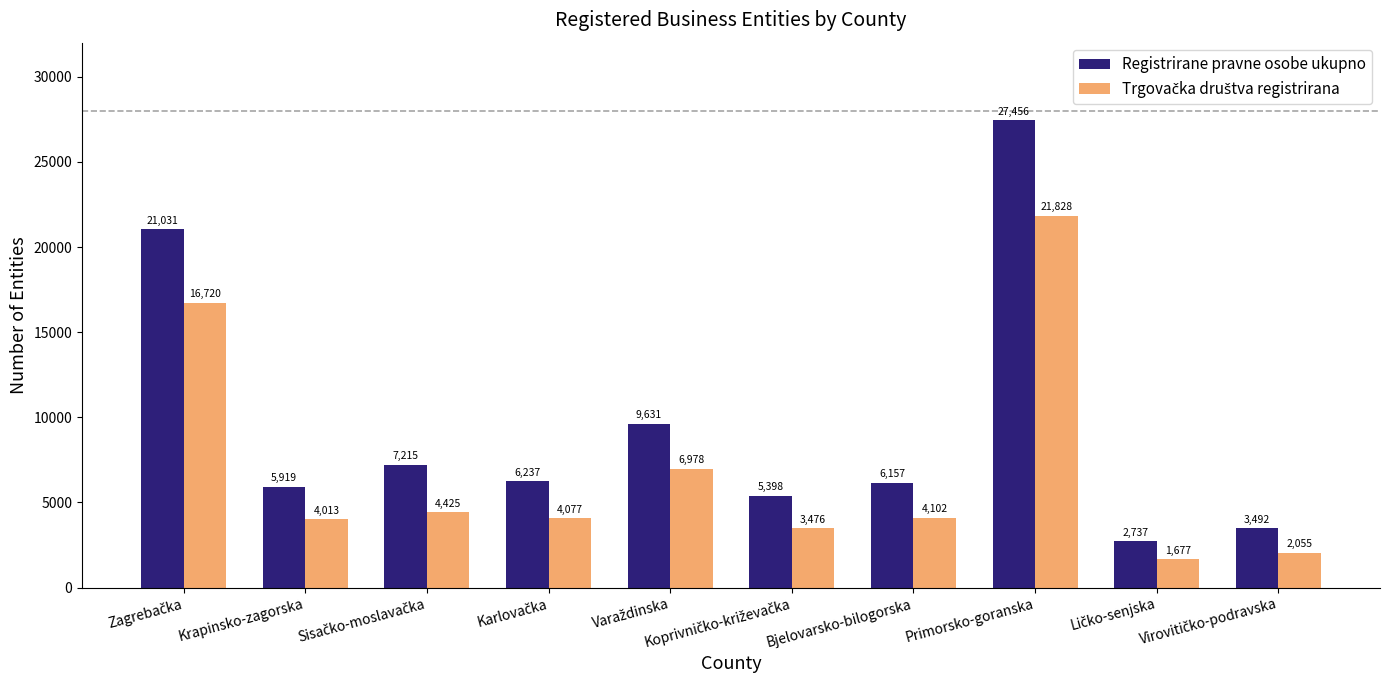

What is the difference between the highest and lowest values at Krapinsko-zagorska?

1906